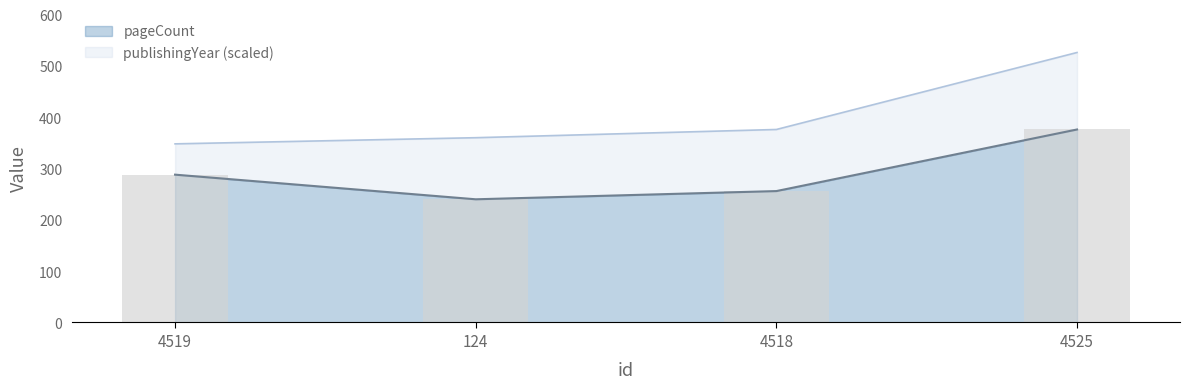

Count the values in the range 256 to 376.

3